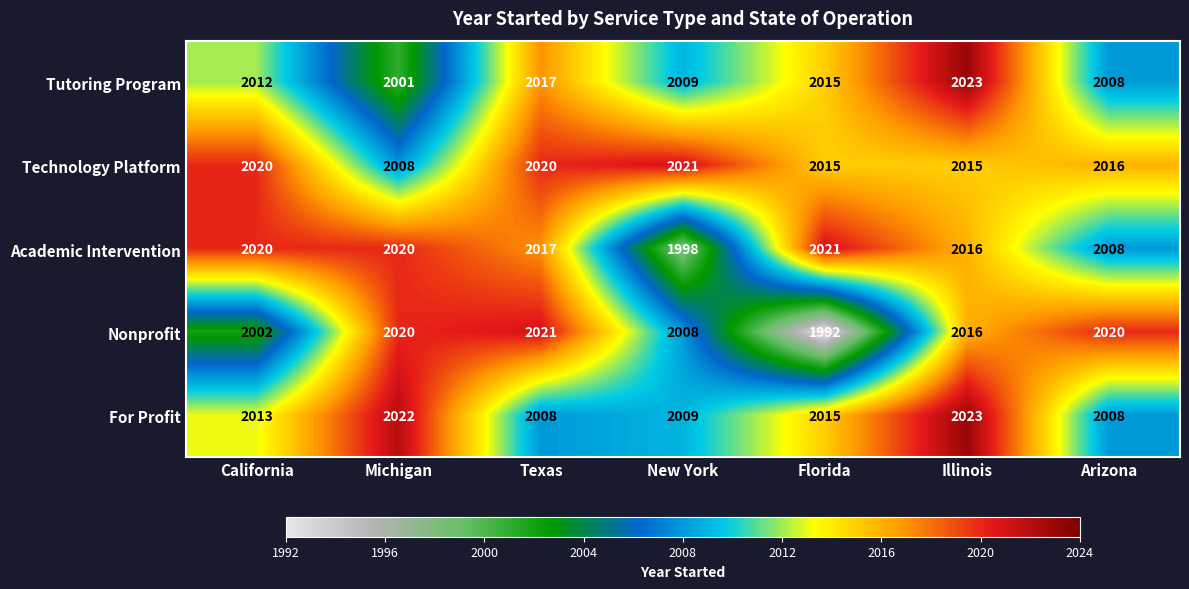

What is the sum of the Nonprofit values at California and Florida?

3994